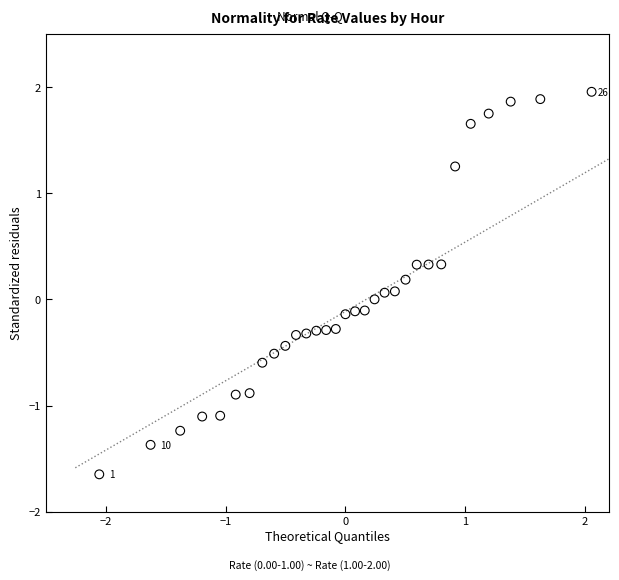

What is the range of X values (max minus min)?

4.1